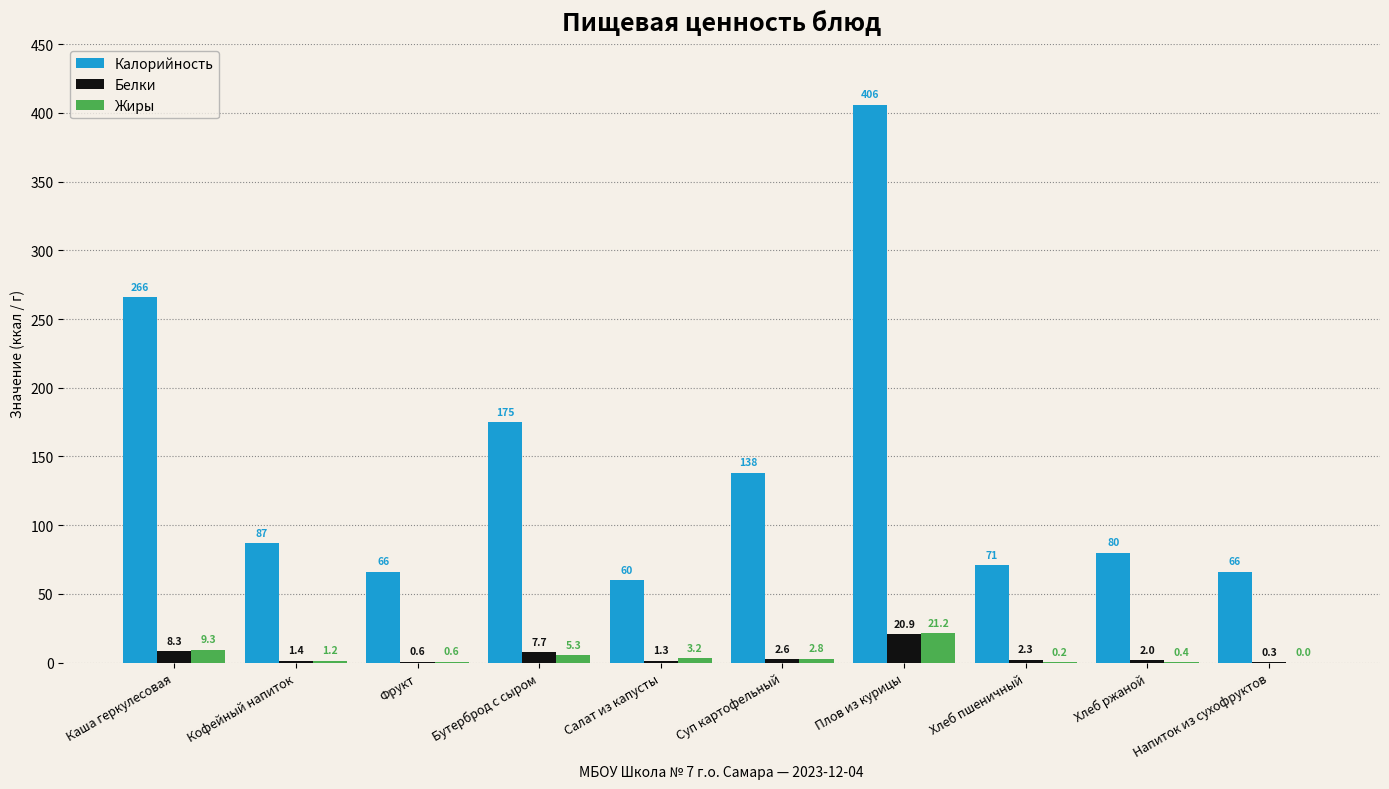

At which label is Калорийность closest to 233?

Каша геркулесовая